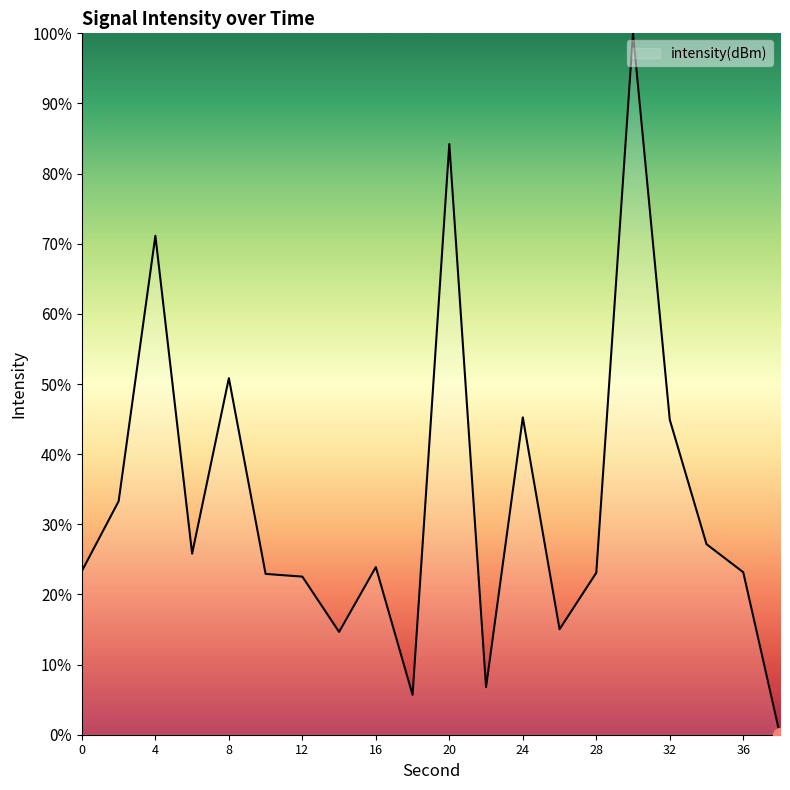

What is the difference between the maximum and minimum values?

100.0